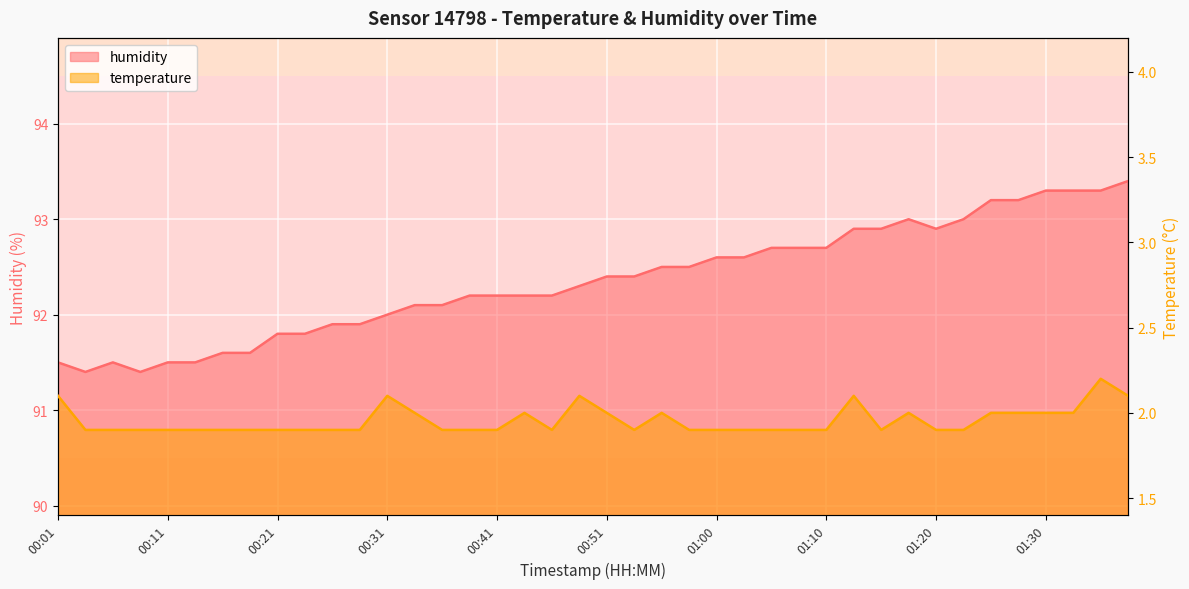

The value of humidity at 00:46 is 92.2. True or false?

True